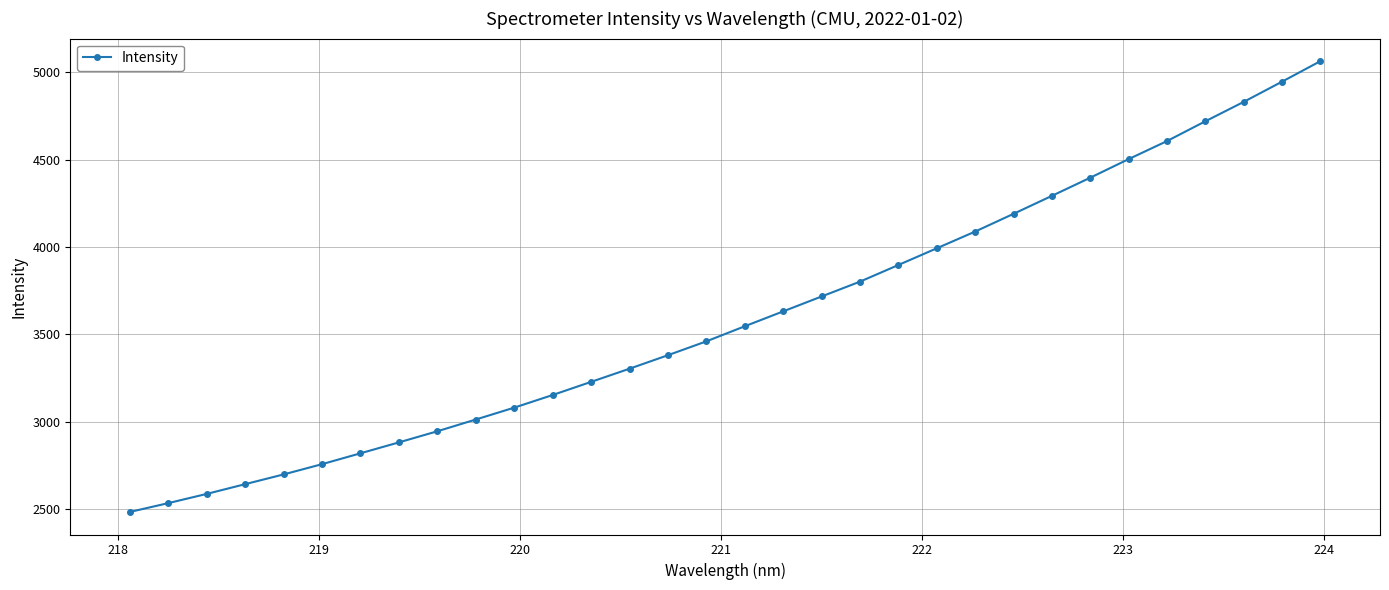

What is the maximum value shown in the chart?

5063.6